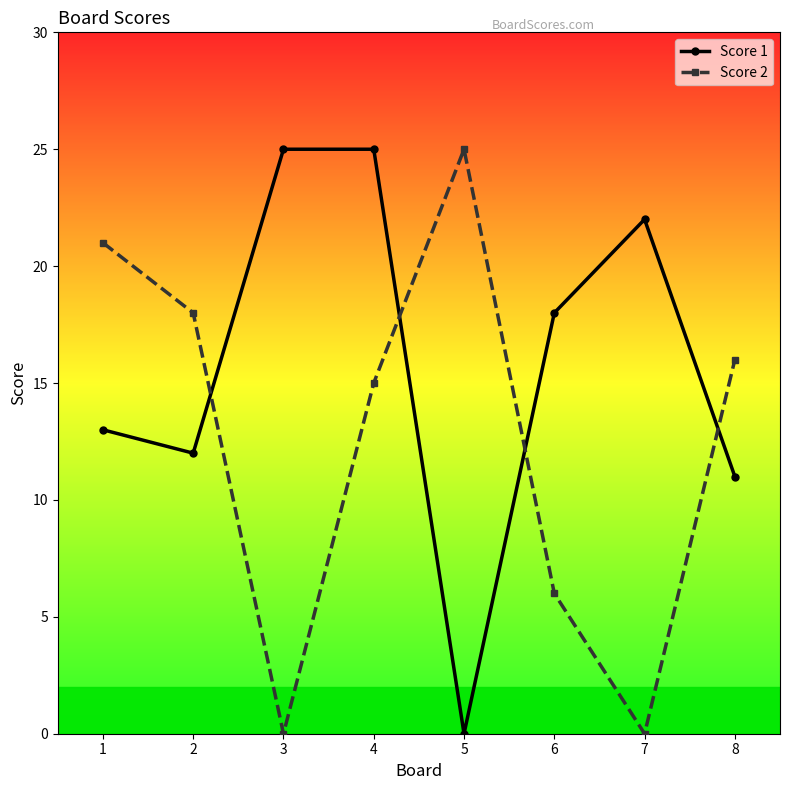

Is it true that Score 2 equals 35 at 5?

False